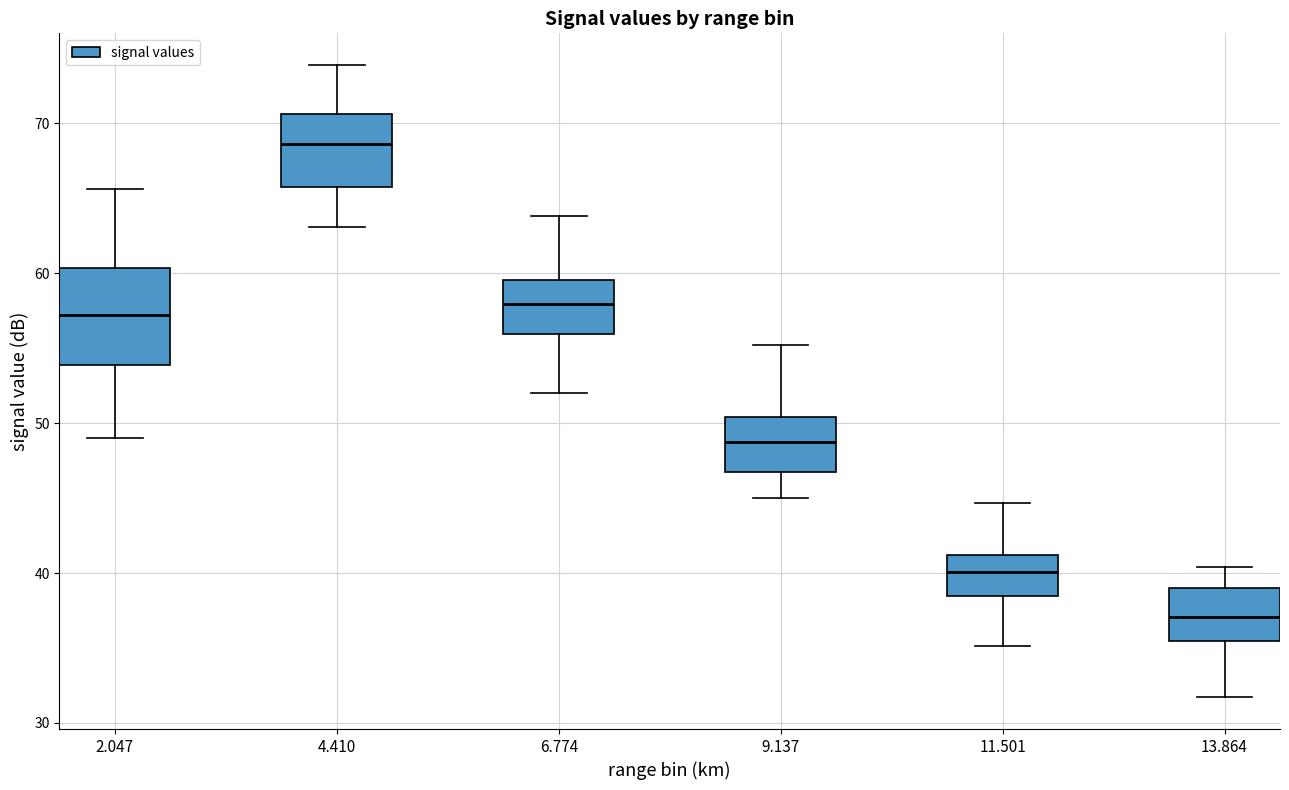

Comparing the boxes themselves (not the whiskers), which one is the tallest?

2.047